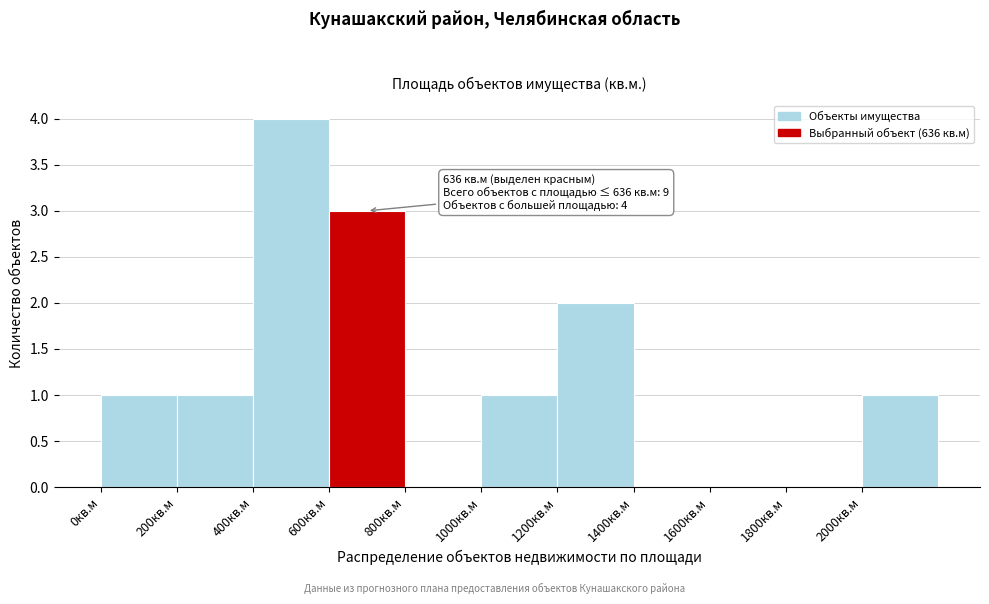

Over which range of the x-axis is the bar tallest?

400 to 600